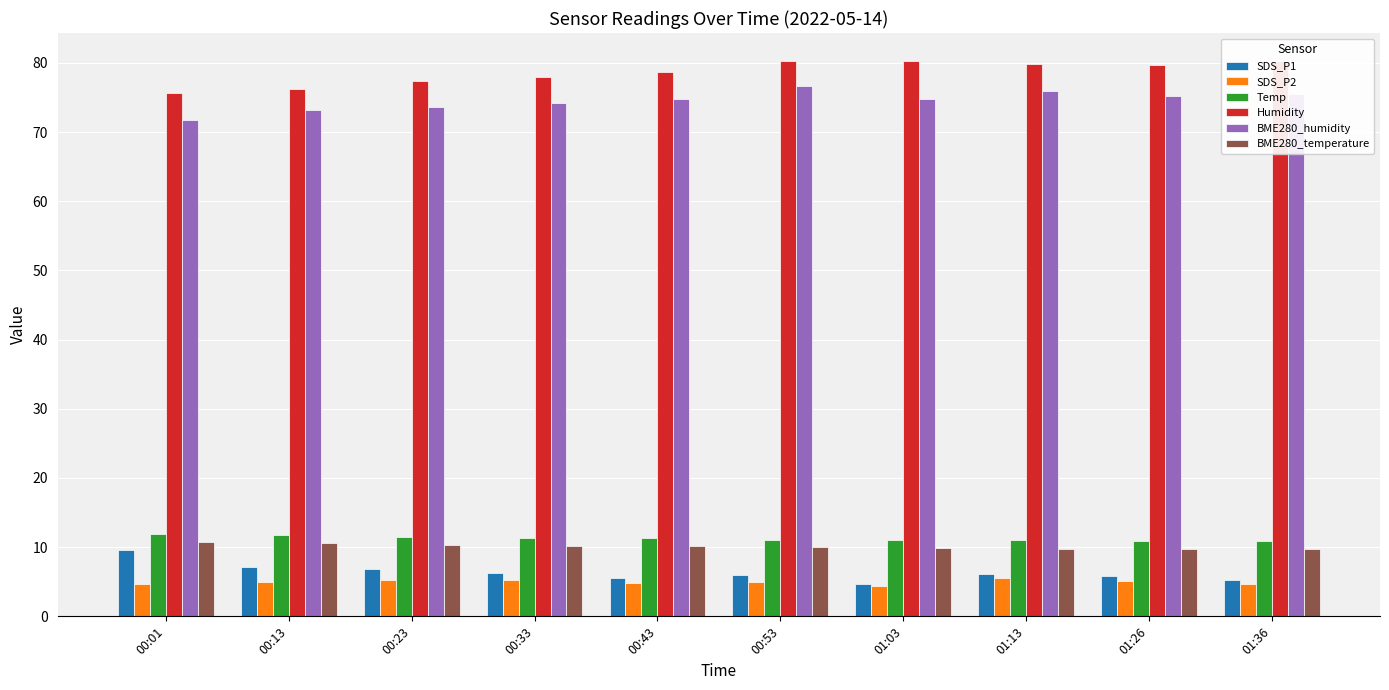

What position from the left is 00:43?

5